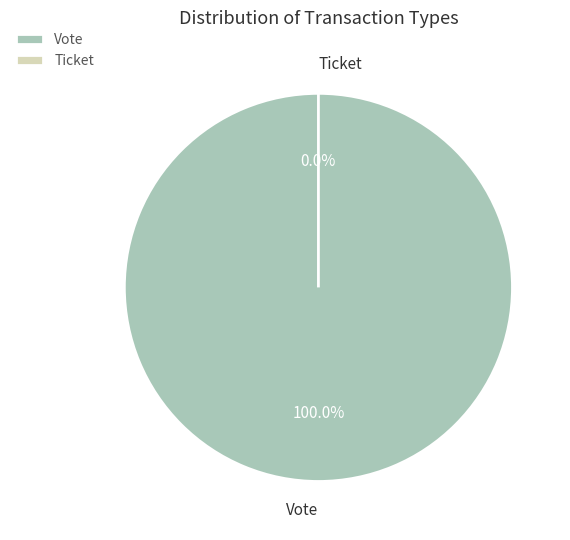

Does Vote represent more than half of the total?

Yes